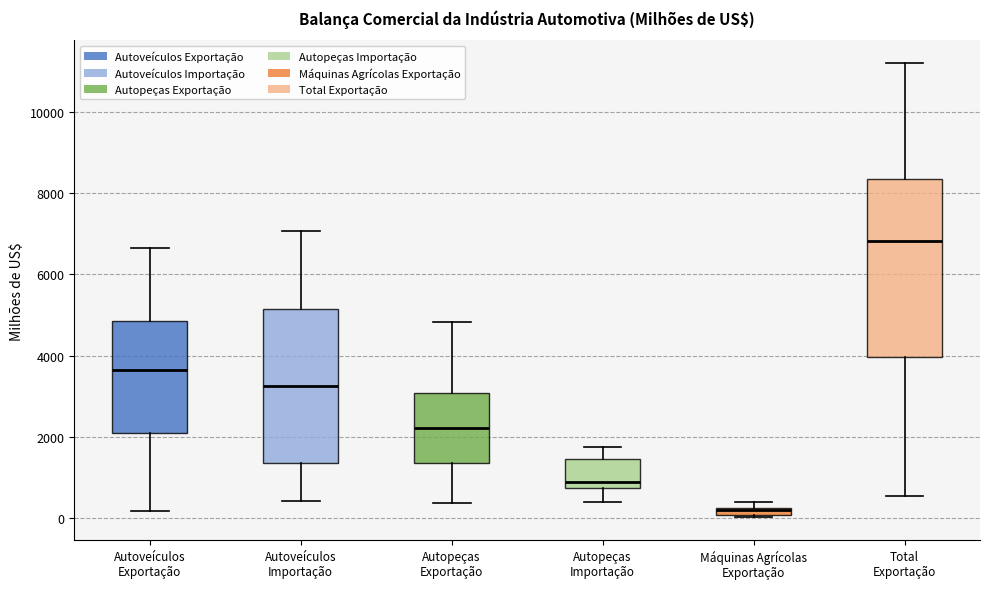

Comparing the boxes themselves (not the whiskers), which one is the tallest?

Total Exportação